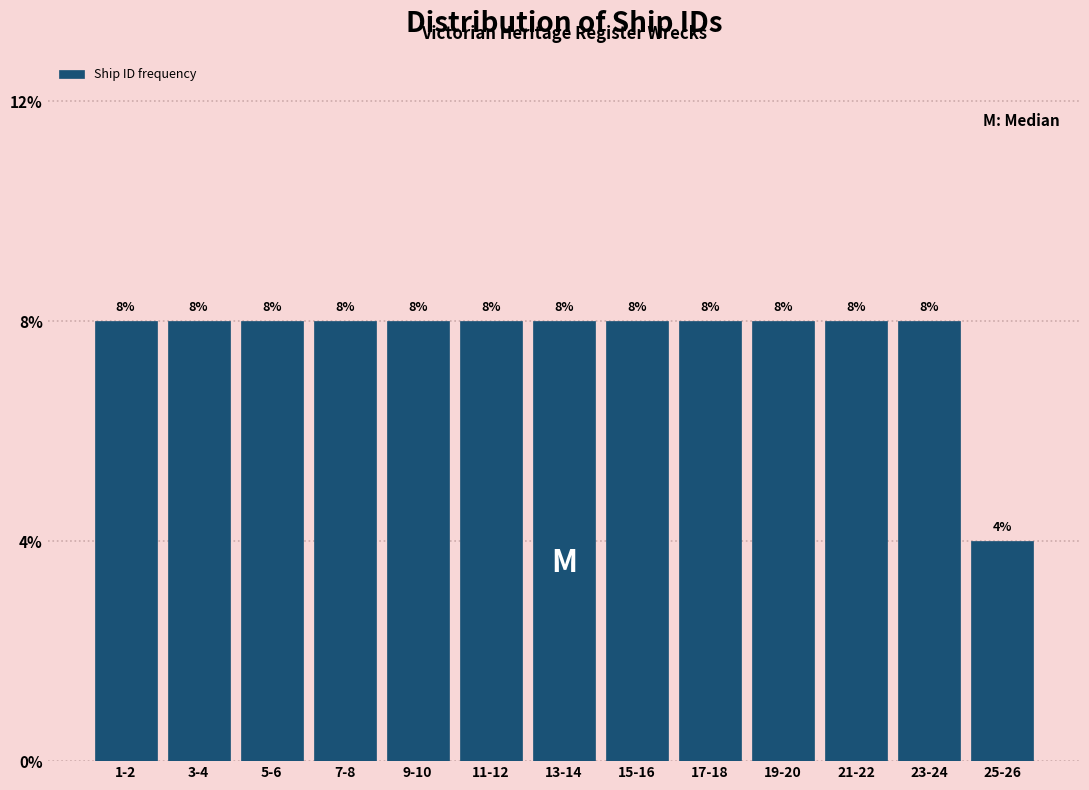

Are the bars horizontal?

No